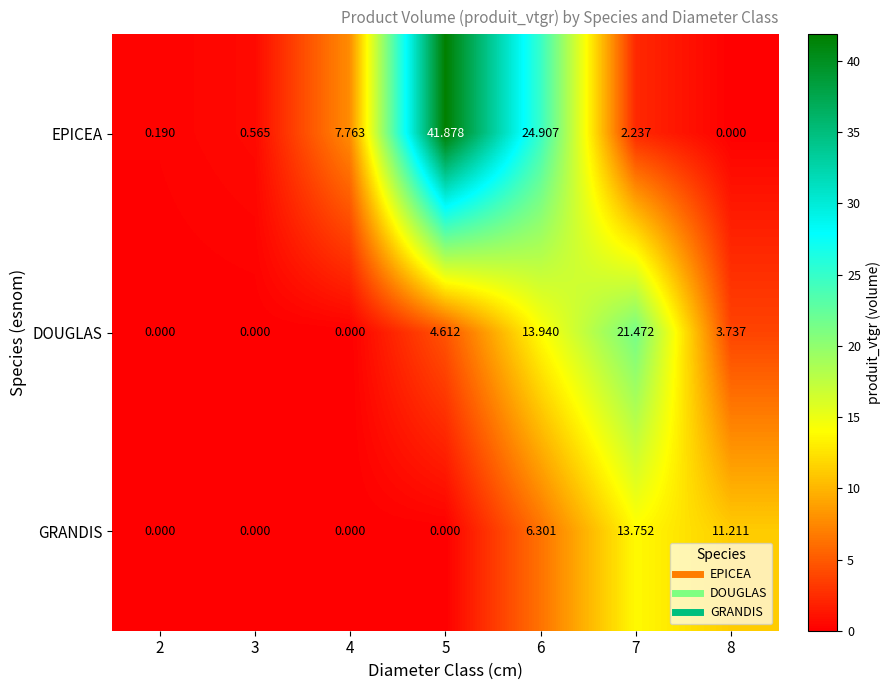

List the series in order of their overall mean, lowest first.

GRANDIS, DOUGLAS, EPICEA